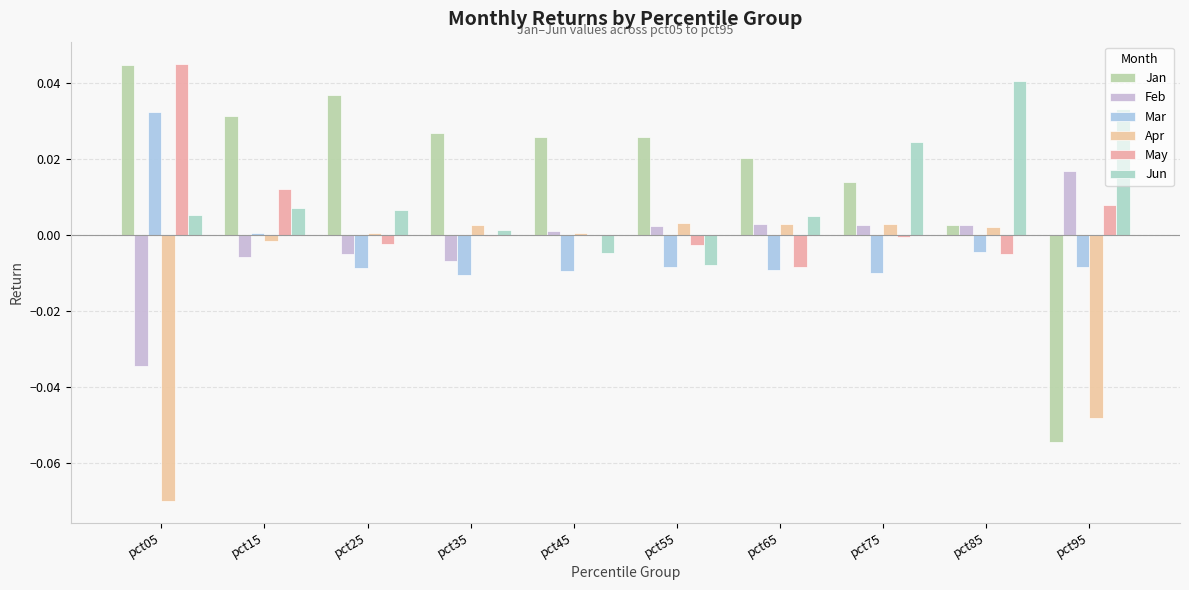

How many positive values does the Feb series have?

6